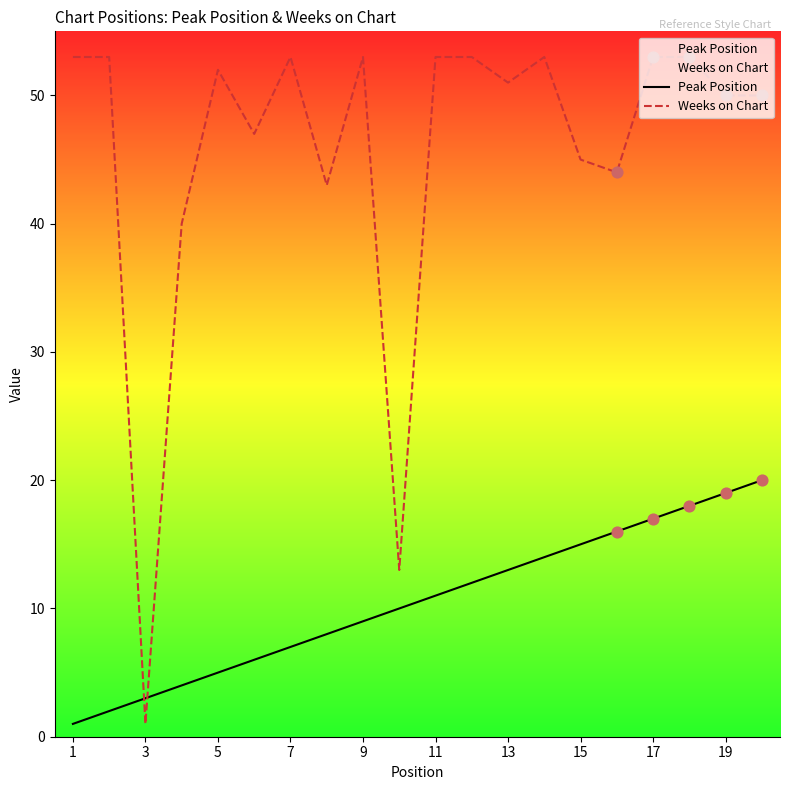

Which series has the largest total across all categories?

Weeks on Chart